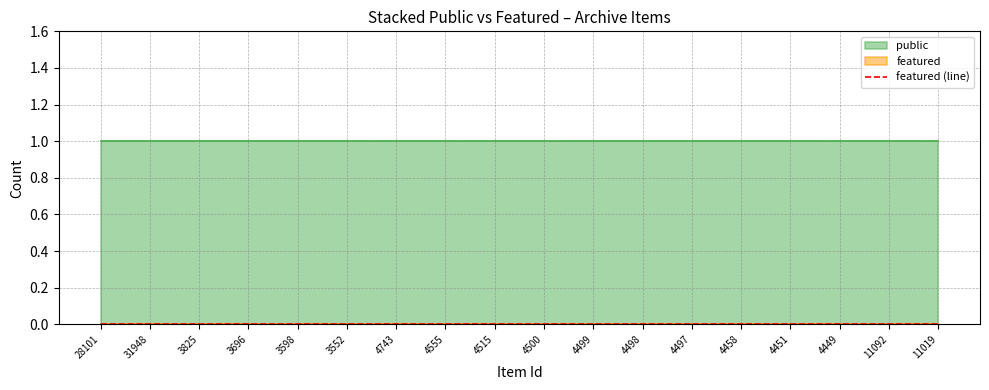

The featured series shows 0 at 4498. True or false?

True